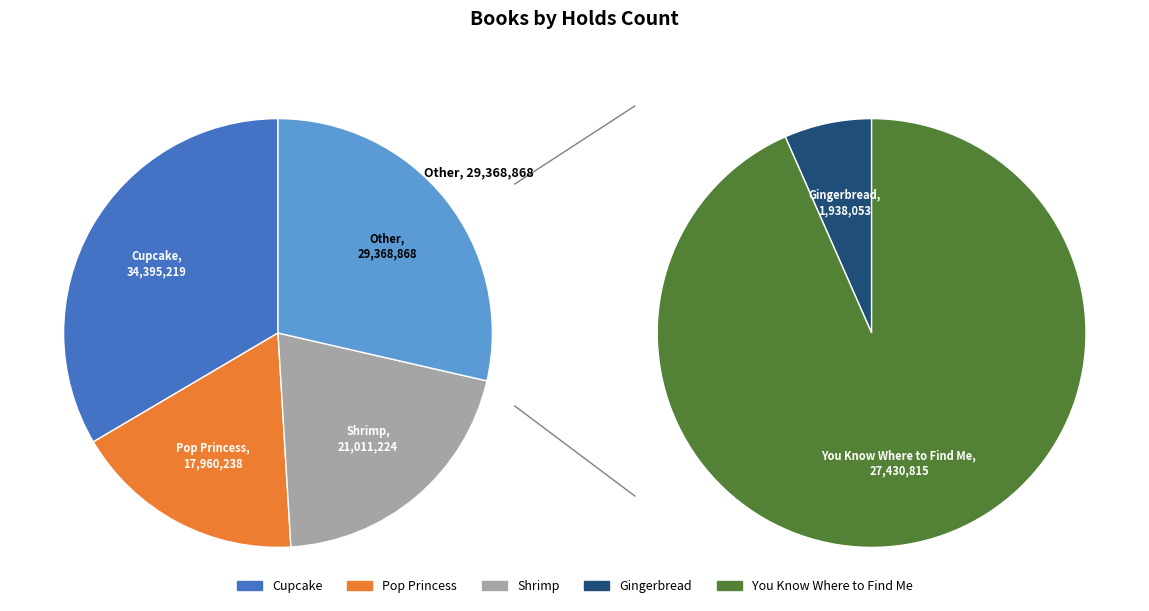

Which slice is the smallest?

Gingerbread